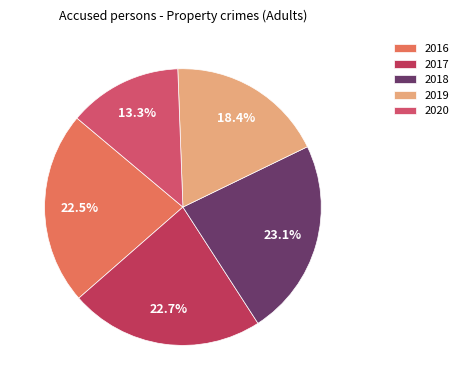

Rank the categories by value from highest to lowest.

2018, 2017, 2016, 2019, 2020